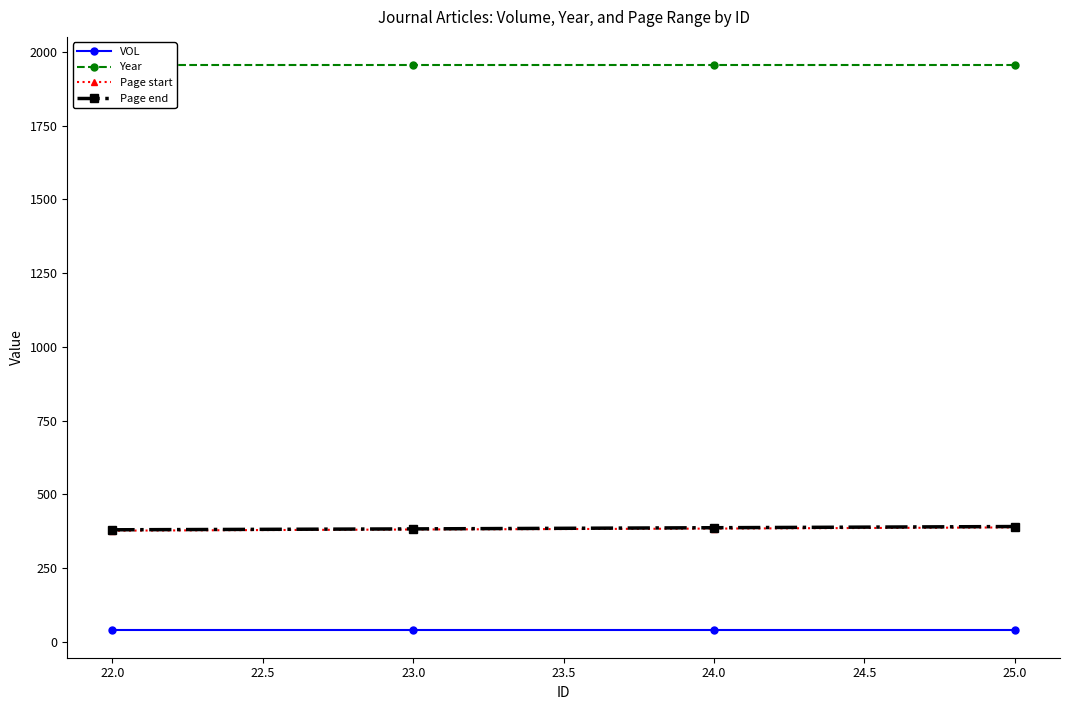

Read the Page end value at 22.0, to the nearest 10.

380